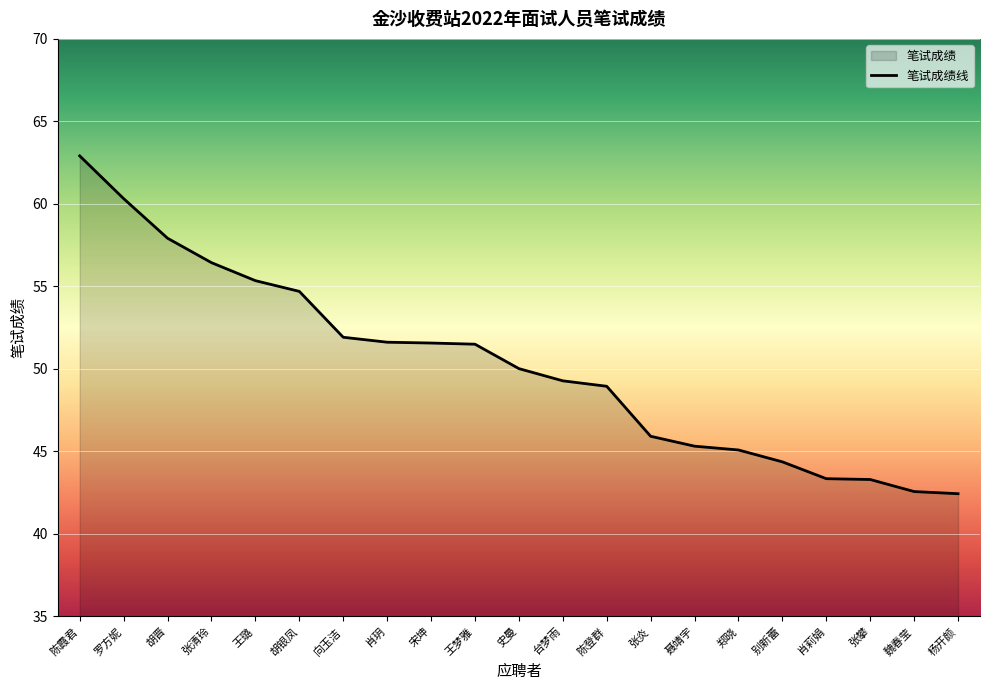

True or false: the data shows 66.9 at 肖莉娟.

False